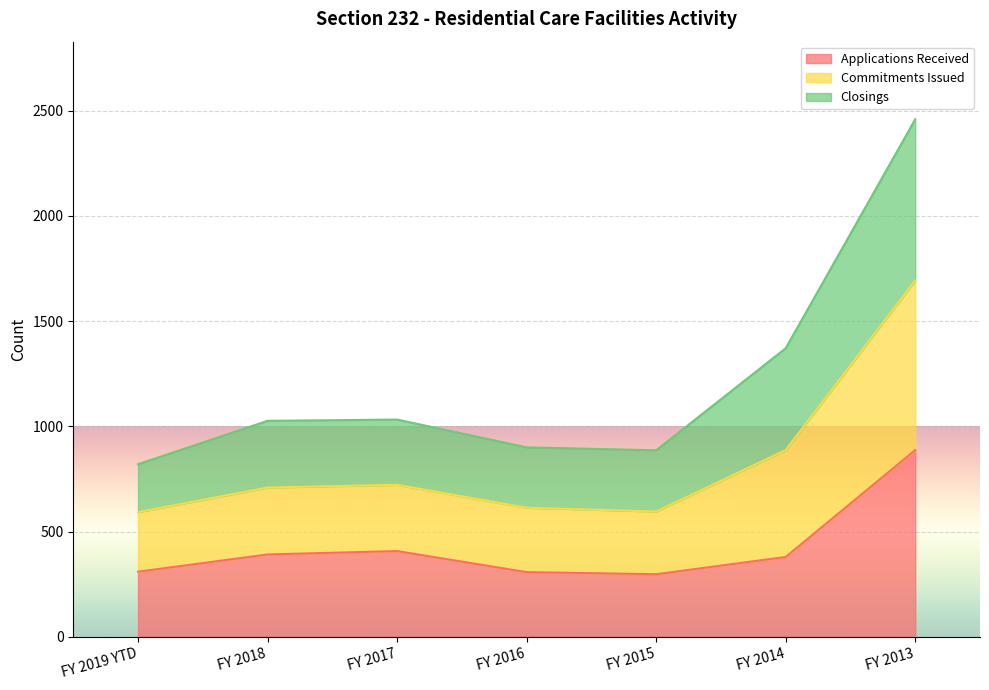

What is the label of the 7th point from the left?

FY 2013